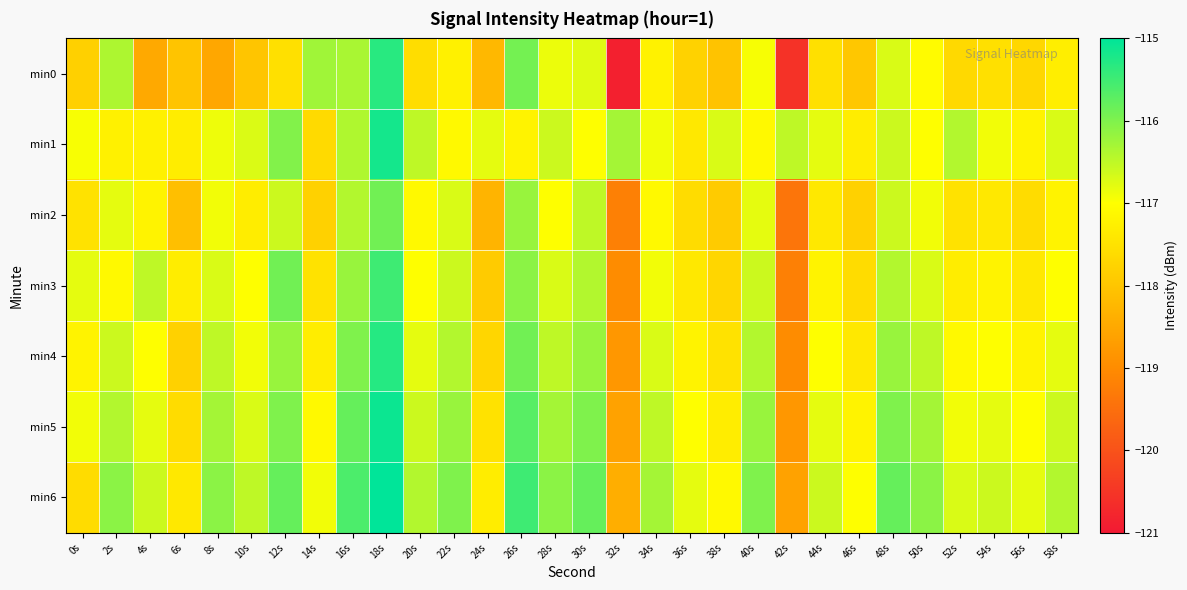

Which series changed the most between 30s and 32s?

min0